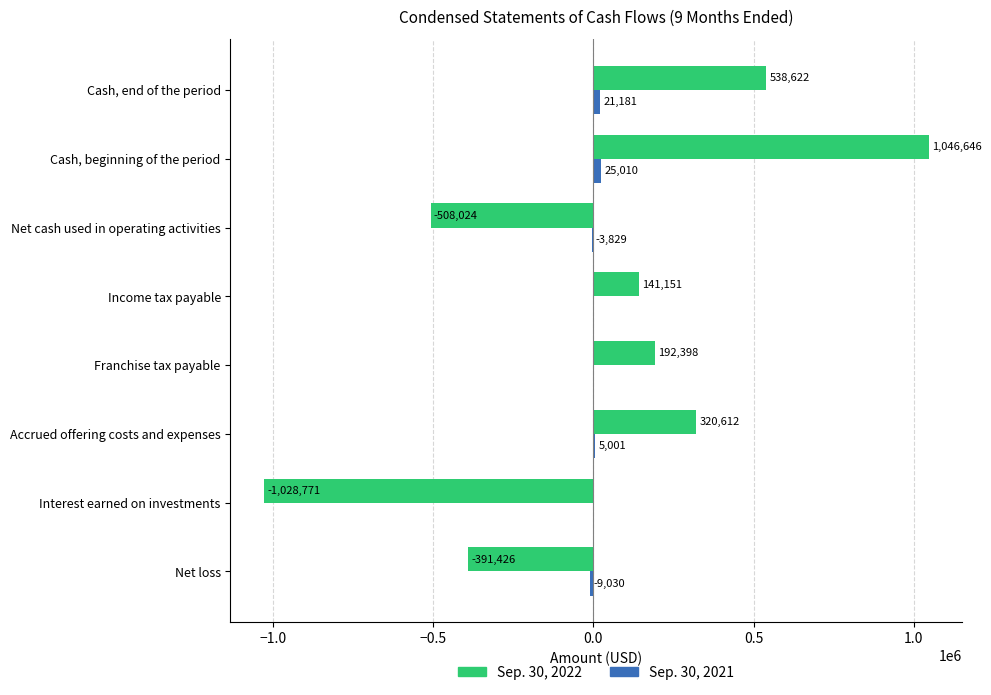

Count the number of categories in the chart.

8